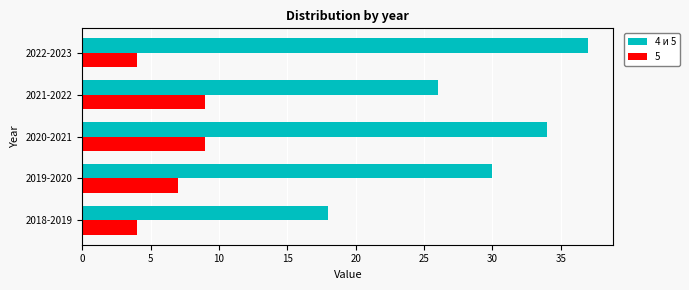

What is the average value of the 5 series?

7